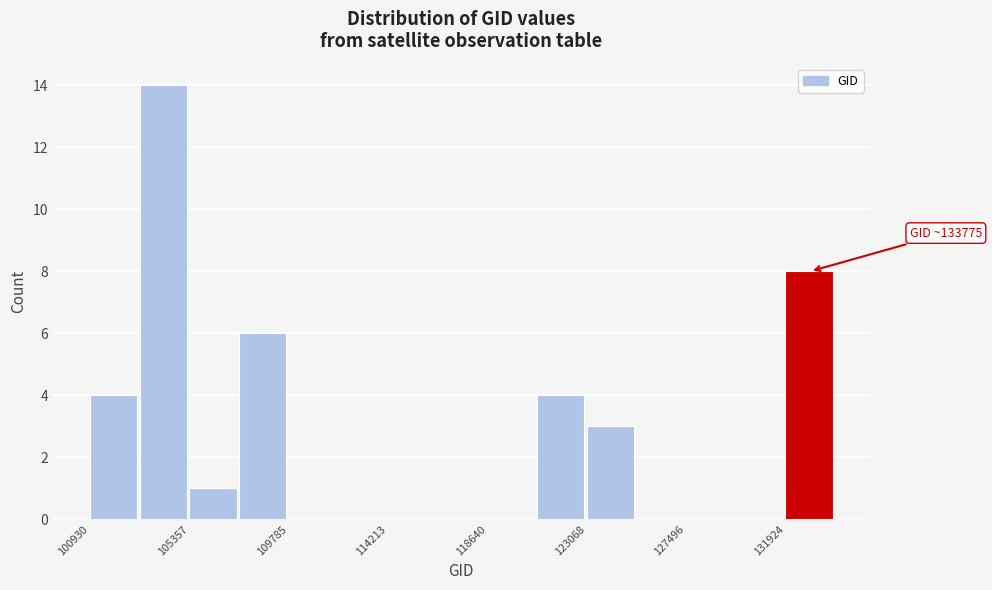

Which range on the x-axis has the tallest bar?

103000 to 105500